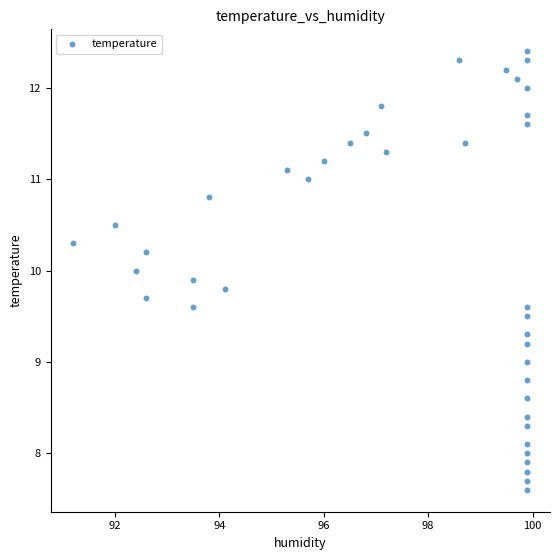

What is the range of X values (max minus min)?

8.7